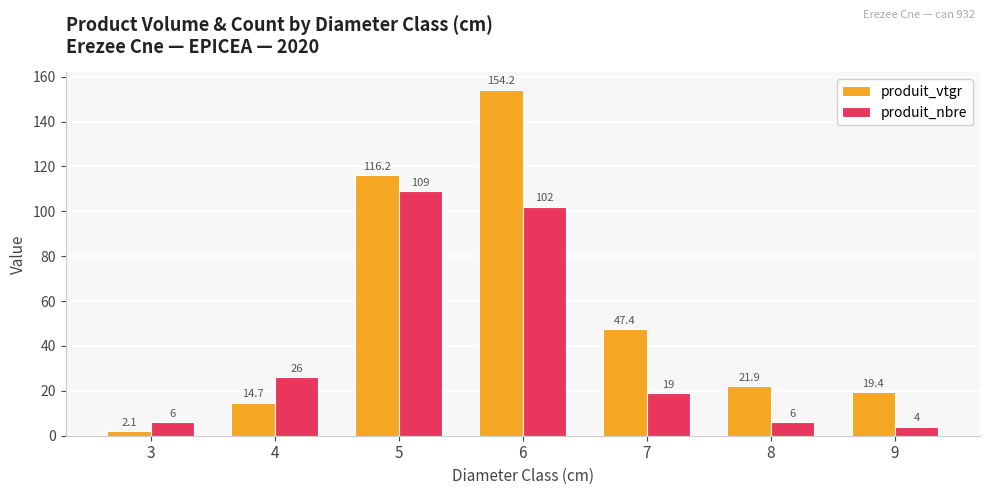

What is the value of the produit_nbre bar at the 7th from the left?

4.0